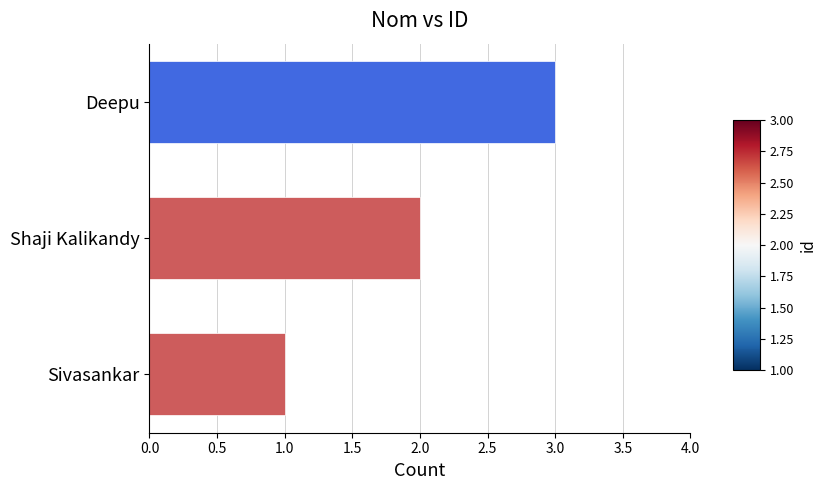

Rank the categories by value from highest to lowest.

Deepu, Shaji Kalikandy, Sivasankar